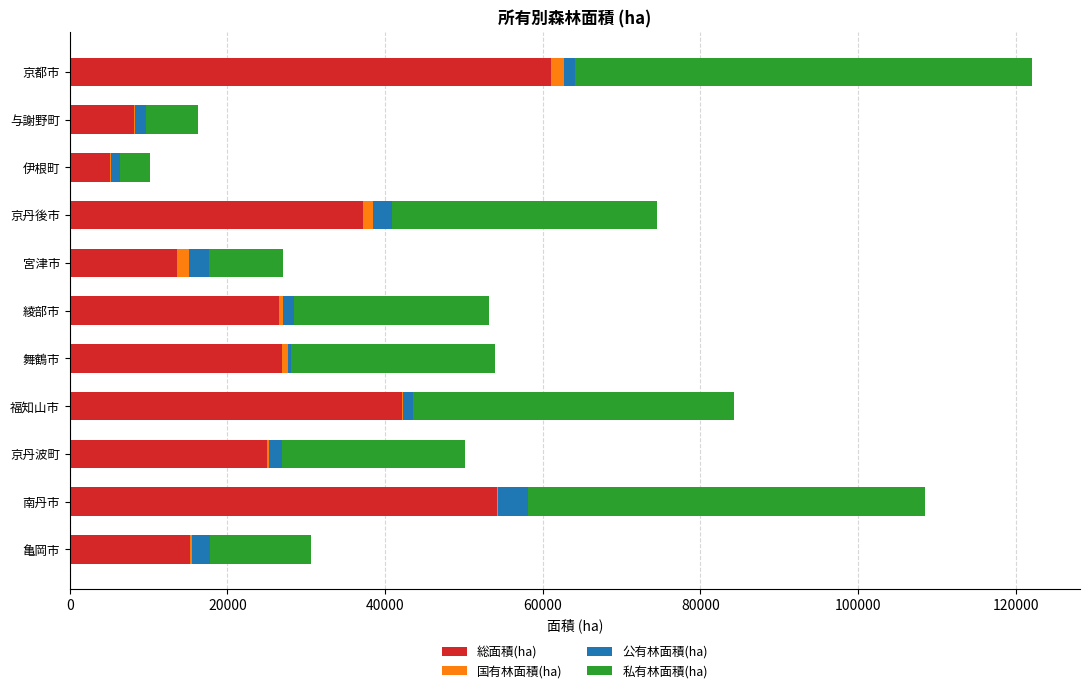

What is the maximum value for 総面積(ha)?

61019.1